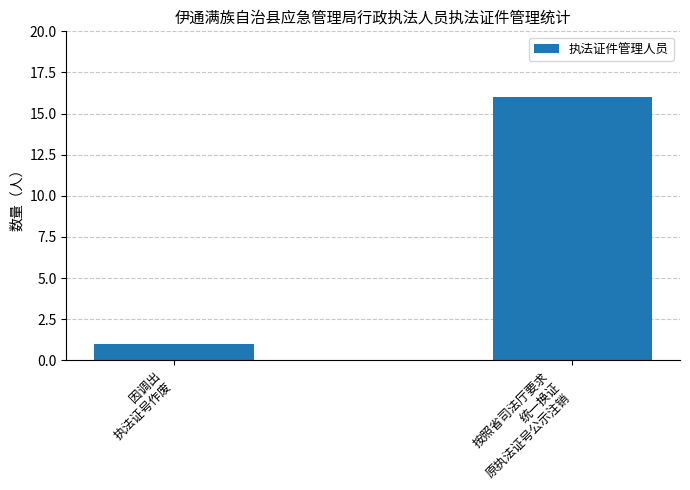

Which has a higher value, 因调出
执法证号作废 or 按照省司法厅要求
统一换证
原执法证号公示注销?

按照省司法厅要求
统一换证
原执法证号公示注销